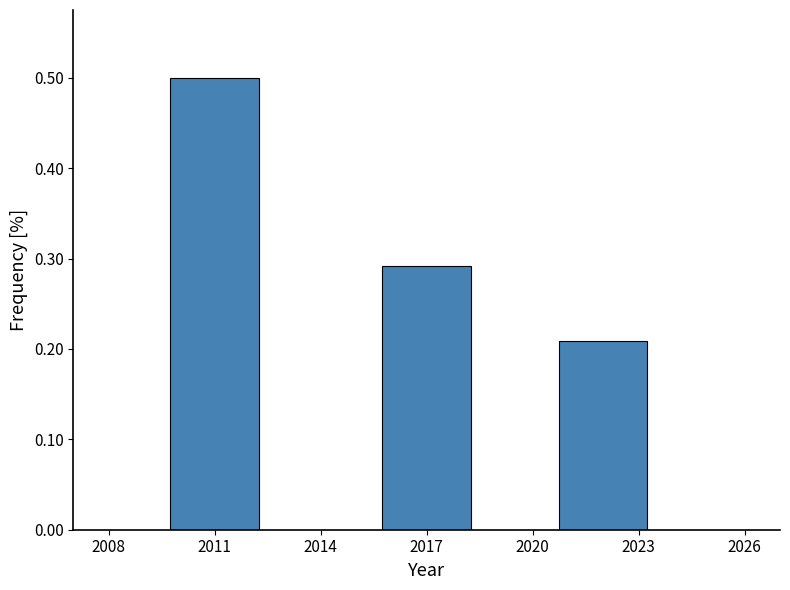

At which label is the value closest to 0?

2023